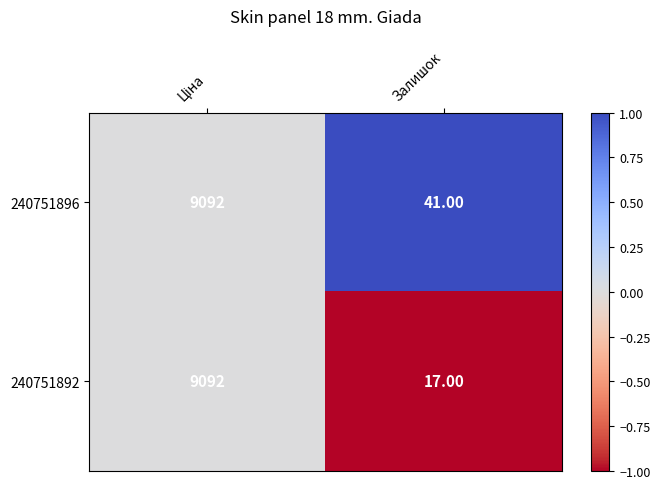

Which series has the widest spread of values?

240751892